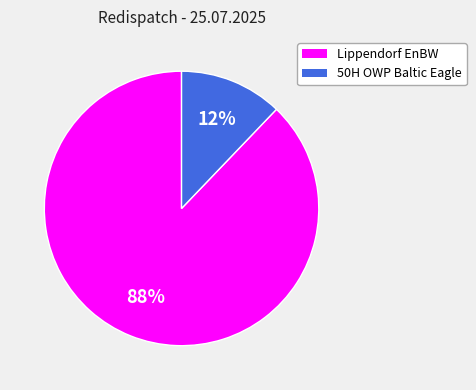

To the nearest percent, what is the difference between the Lippendorf EnBW and 50H OWP Baltic Eagle slice percentages?

76%